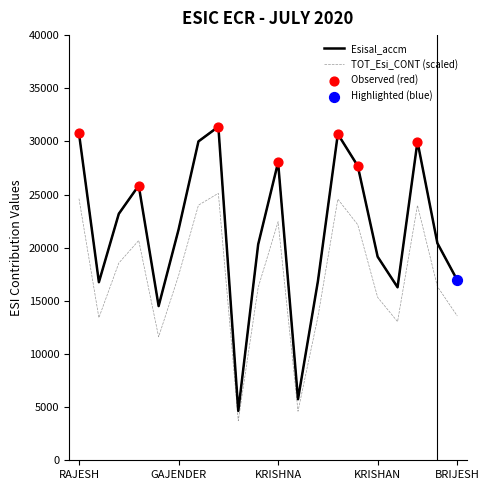

What is the total value across all series at 9?

36574.8